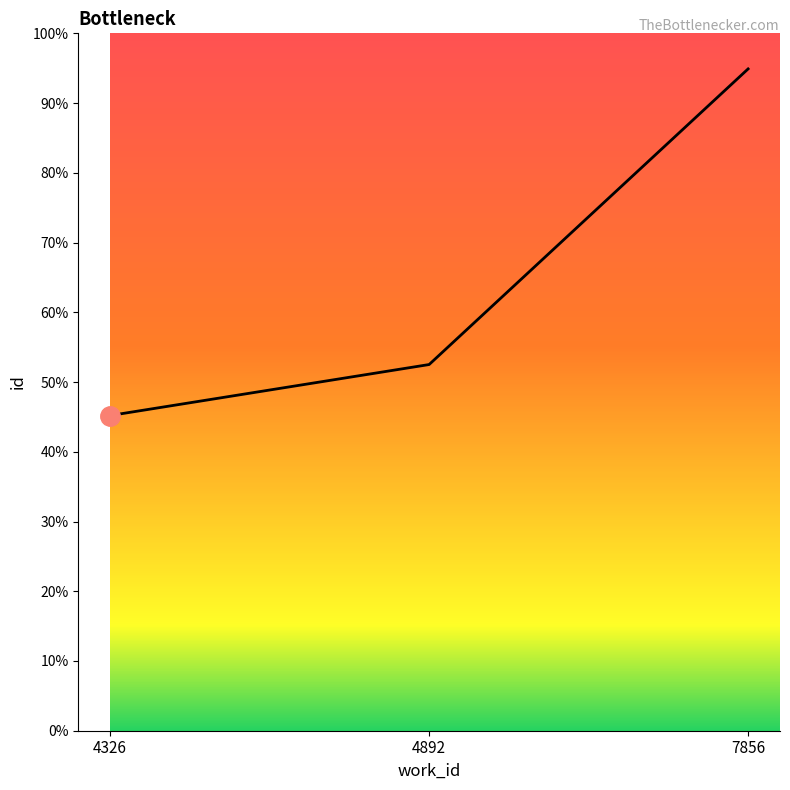

Where does the data first go above 13127?

7856